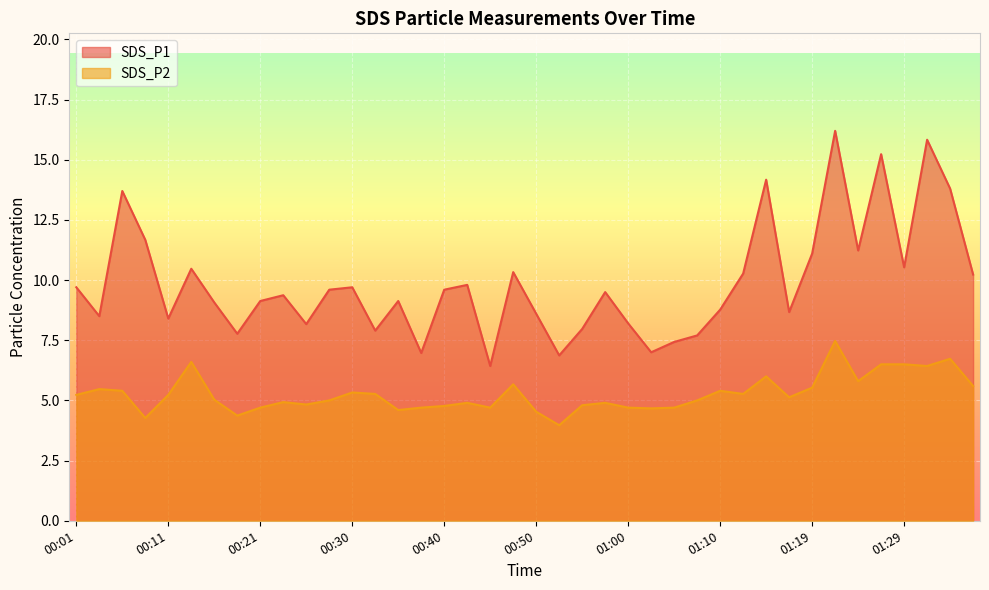

Which series changed the most between 00:25 and 01:27?

SDS_P1